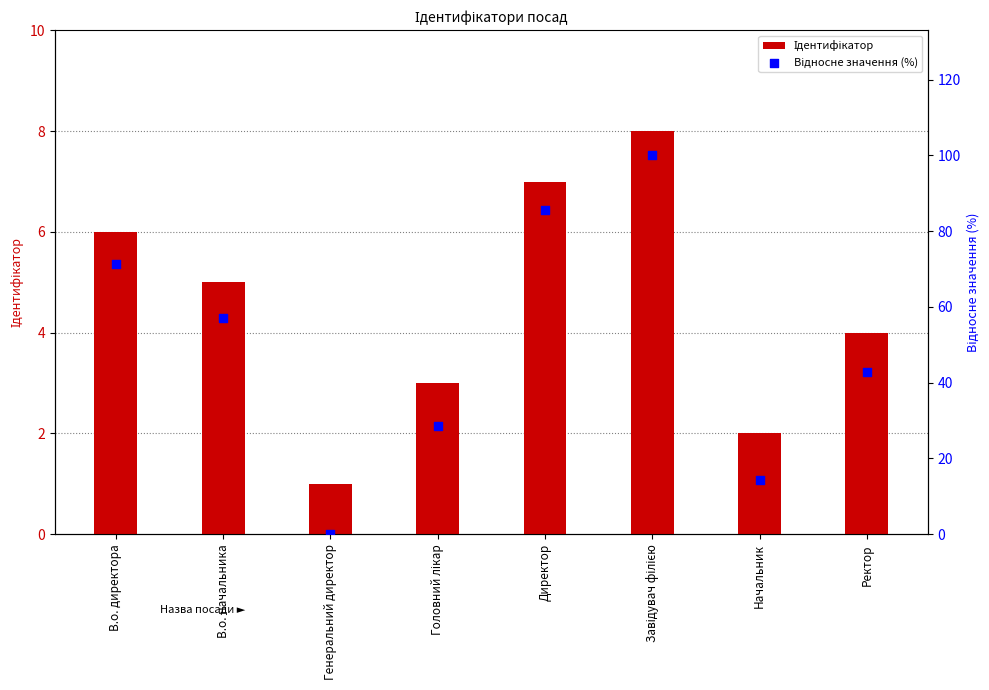

At how many categories does at least one series exceed 49?

4